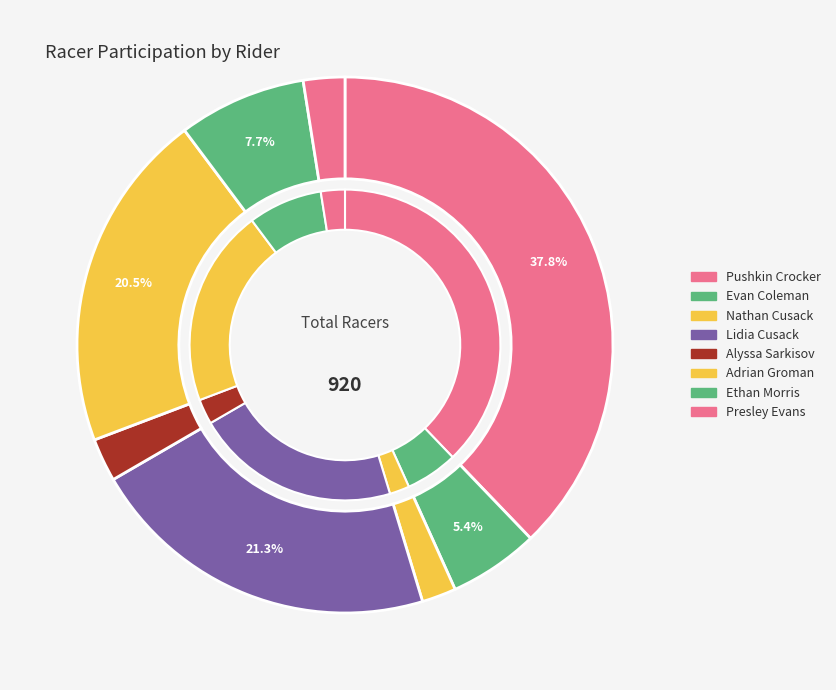

What is the total percentage of Pushkin Crocker and Adrian Groman?

58.4%